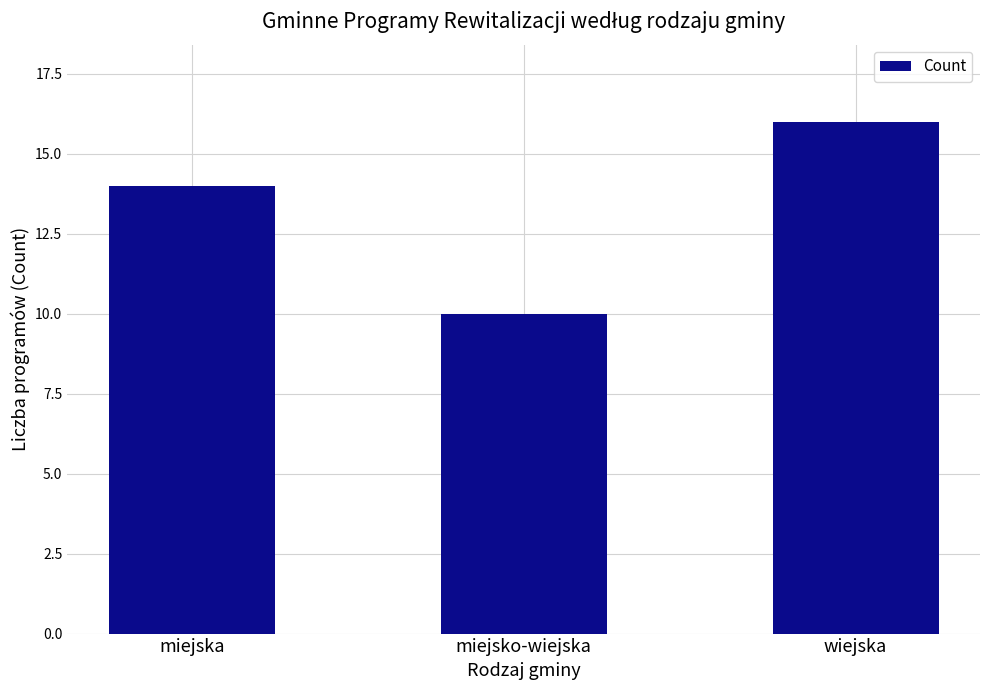

What is the maximum value shown in the chart?

16